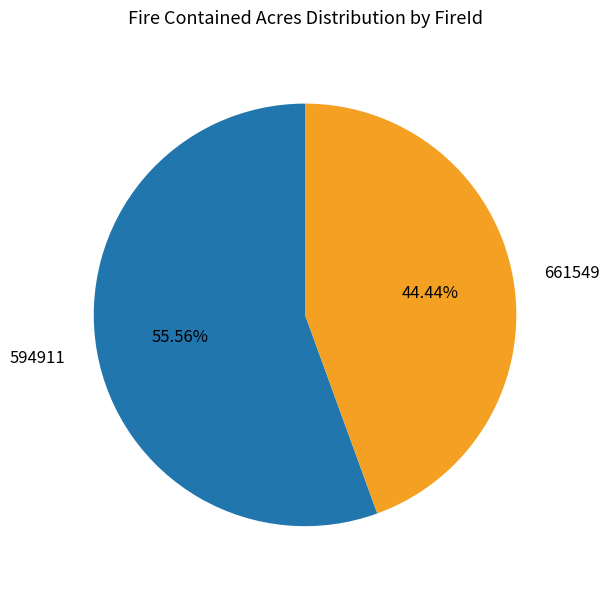

To the nearest percent, what portion does 661549 represent?

44%